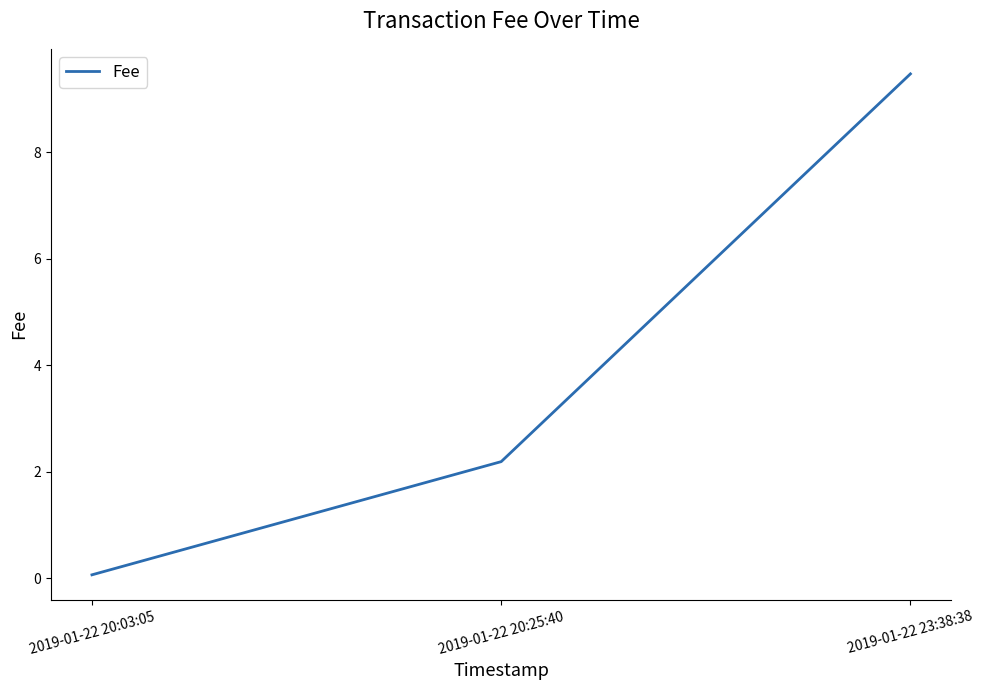

How many values exceed 2?

2